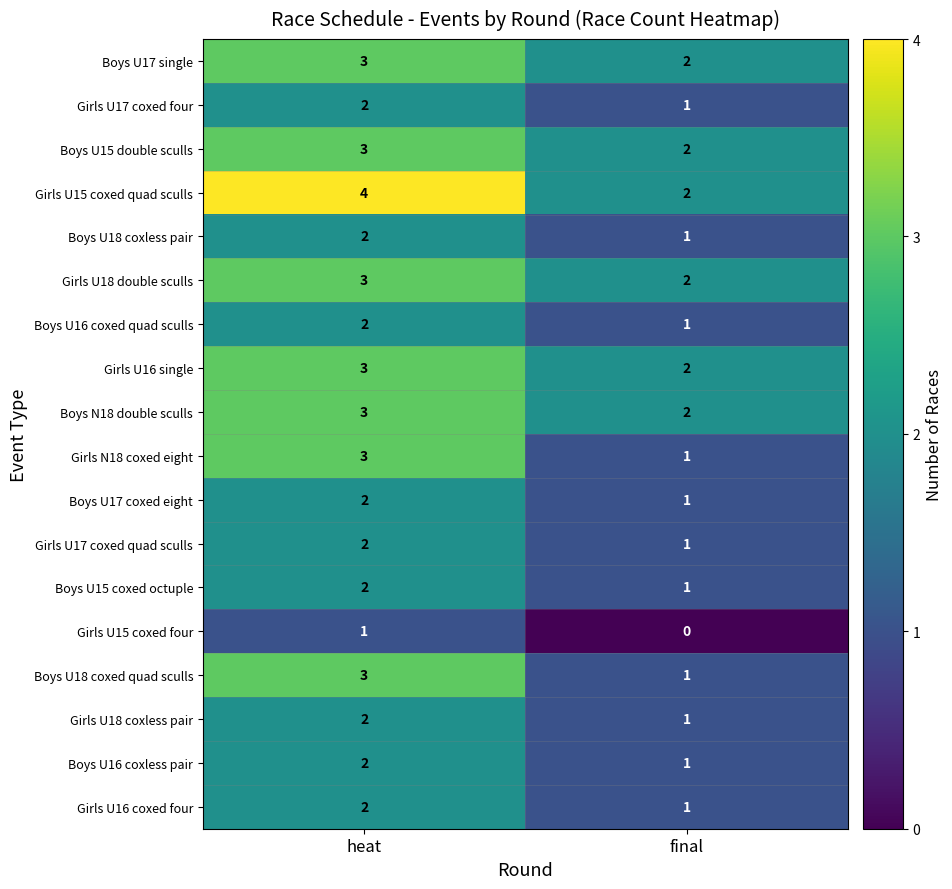

Read the Girls U16 single value at heat.

3